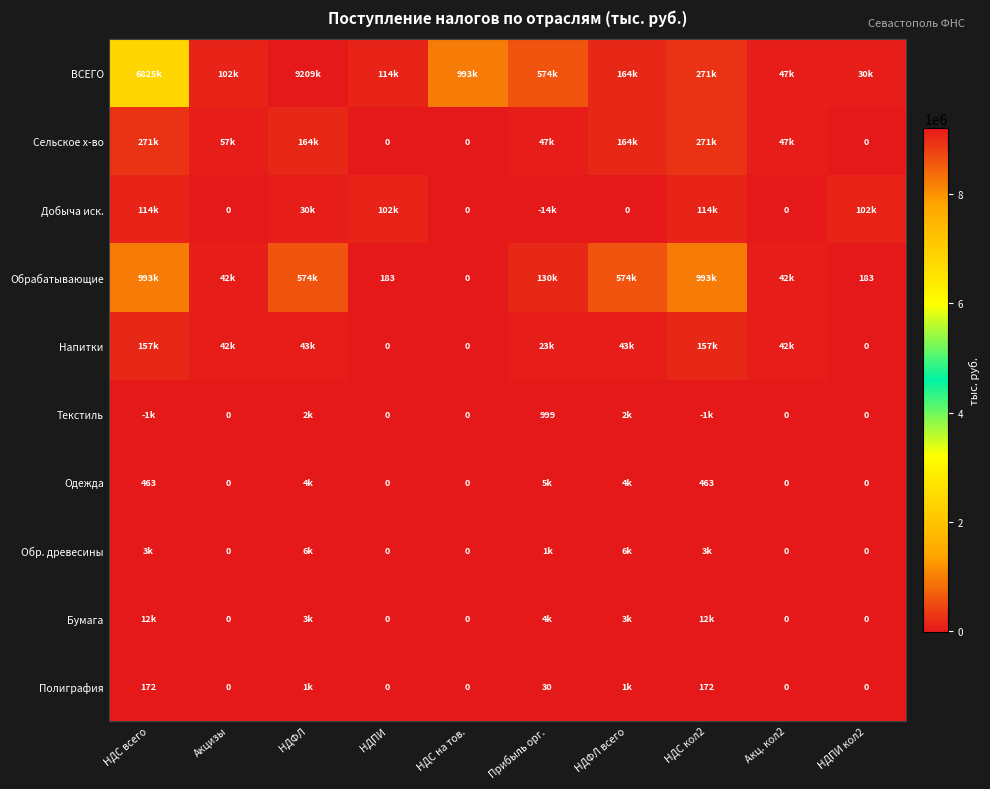

Which has a higher value, НДС на тов. or НДФЛ всего?

НДС на тов.